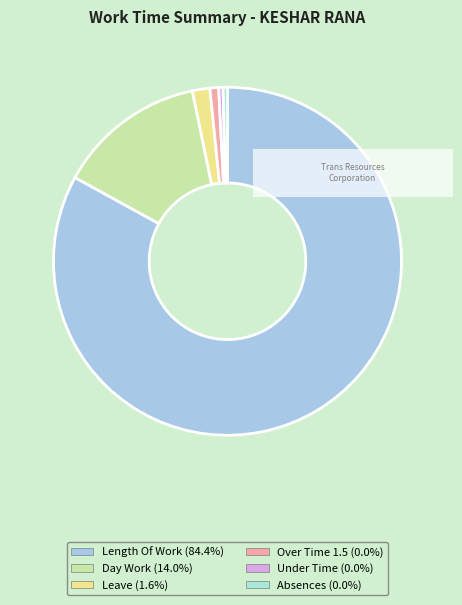

Which slice is the largest?

Length Of Work